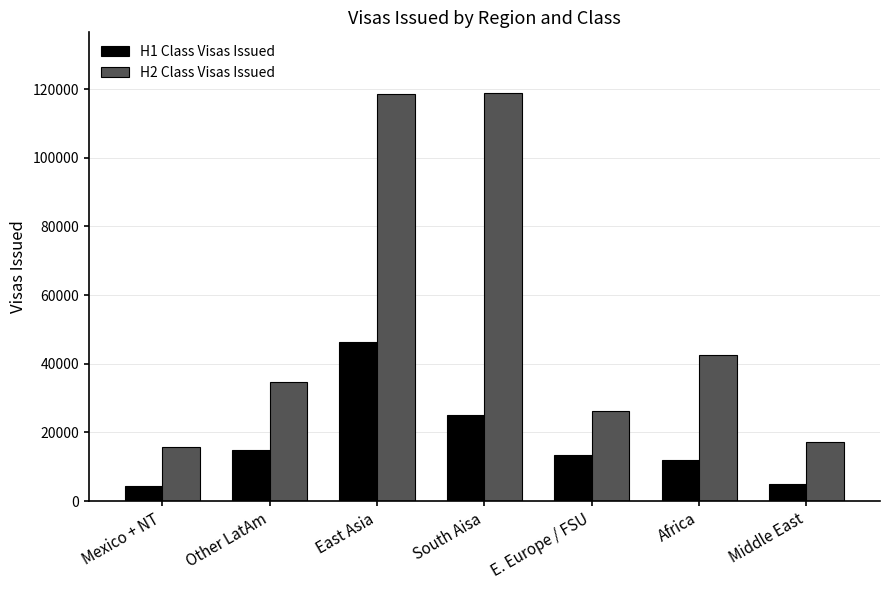

What position from the left is South Aisa?

4